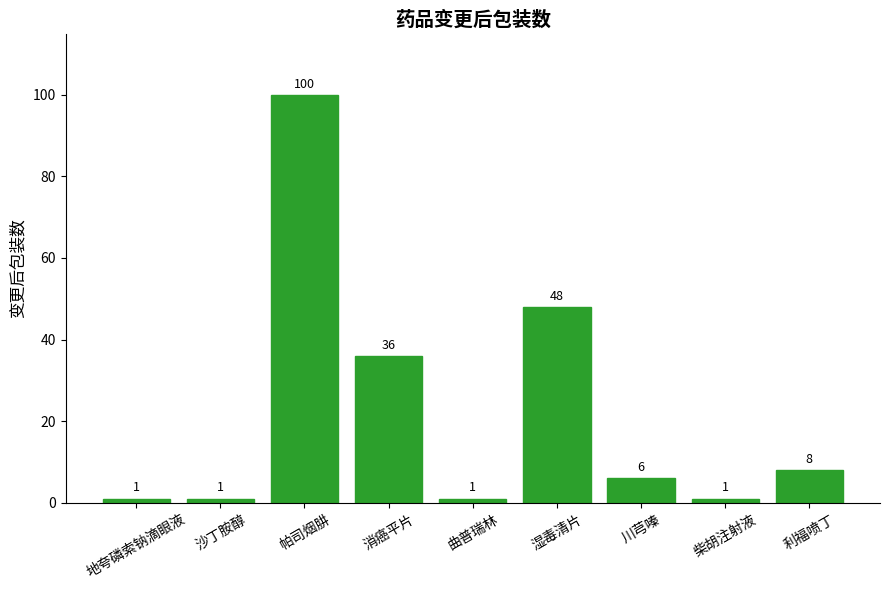

Reading left to right, what are all the values shown in this chart?

1	1	100	36	1	48	6	1	8